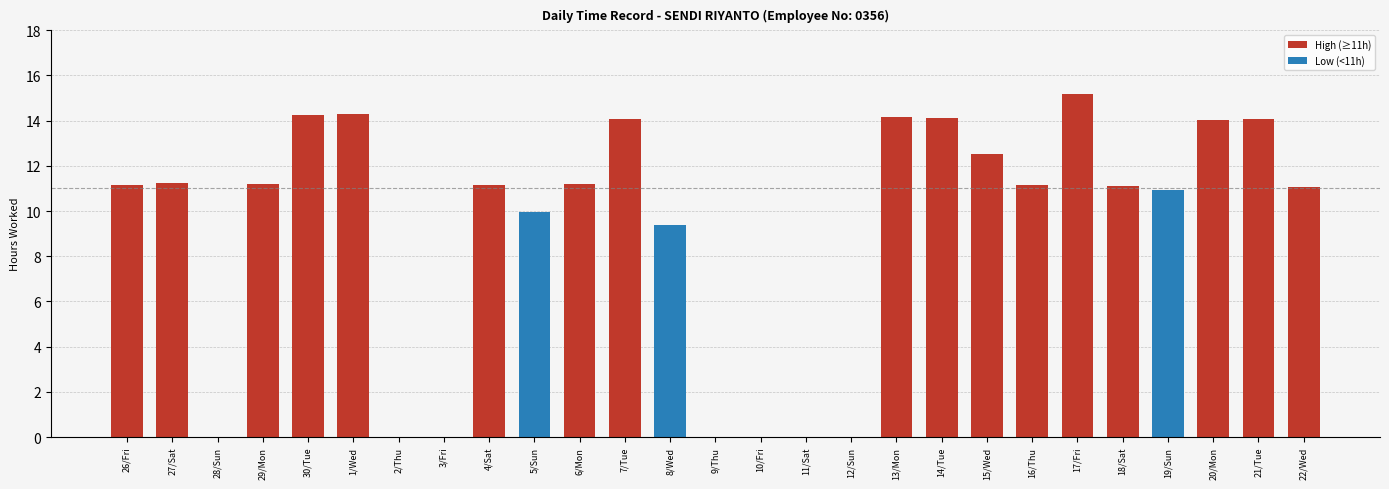

How many categories are shown in the chart?

27